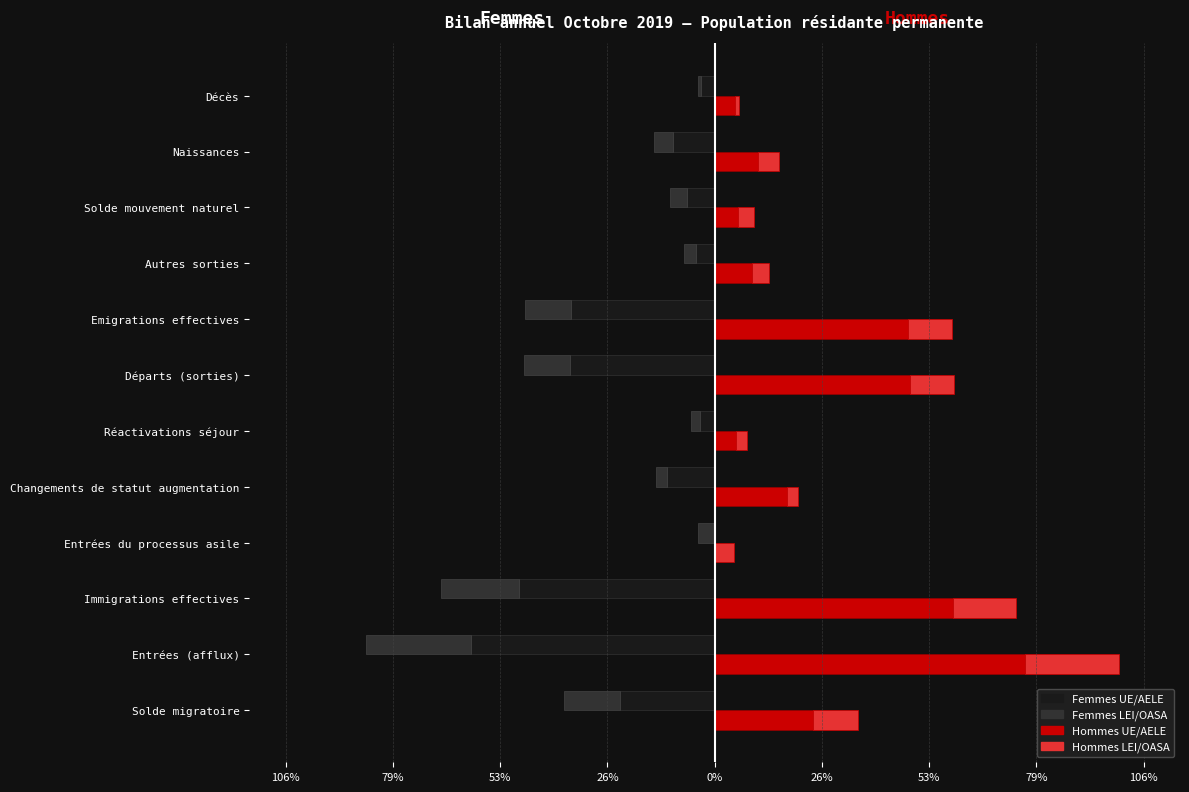

At how many categories does at least one series exceed -29060?

12